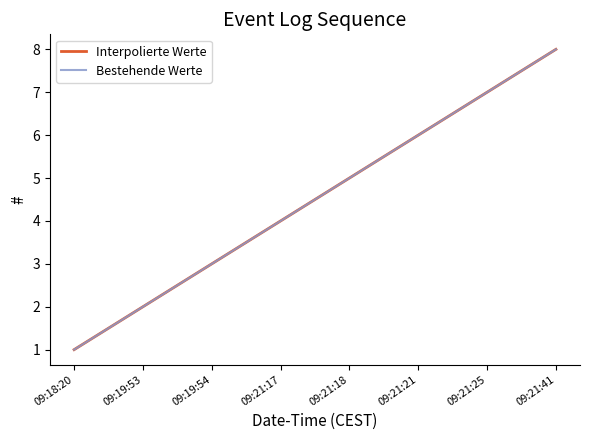

True or false: Bestehende Werte has more than 2 interior local peaks.

False